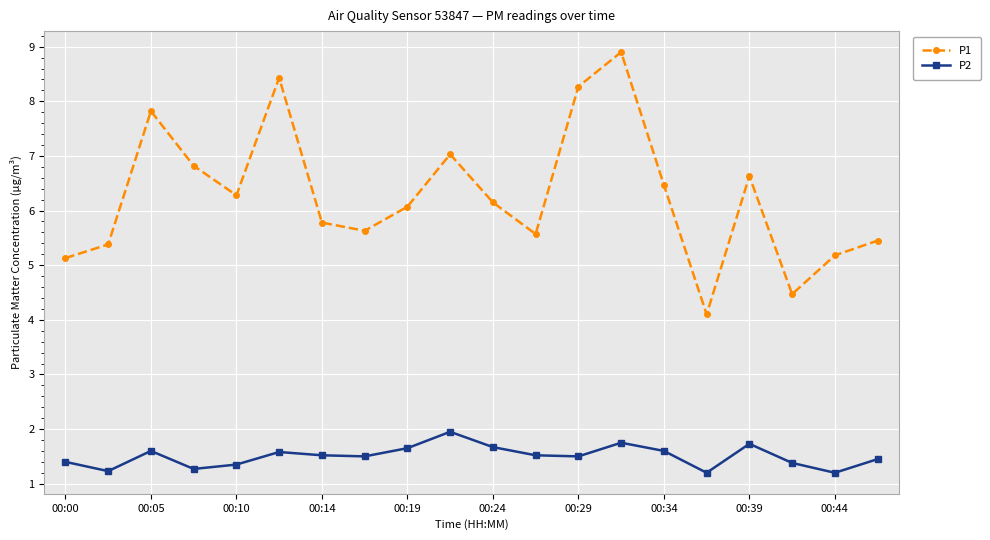

What is the minimum value for P2?

1.2